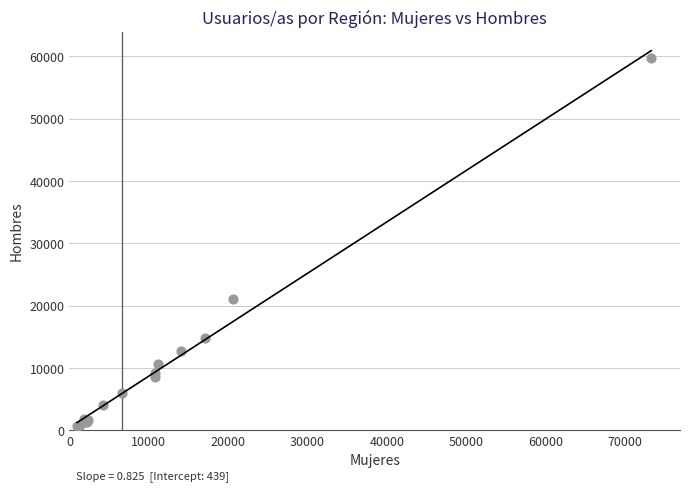

What Y value in the scatter plot is closest to 30202?

21121